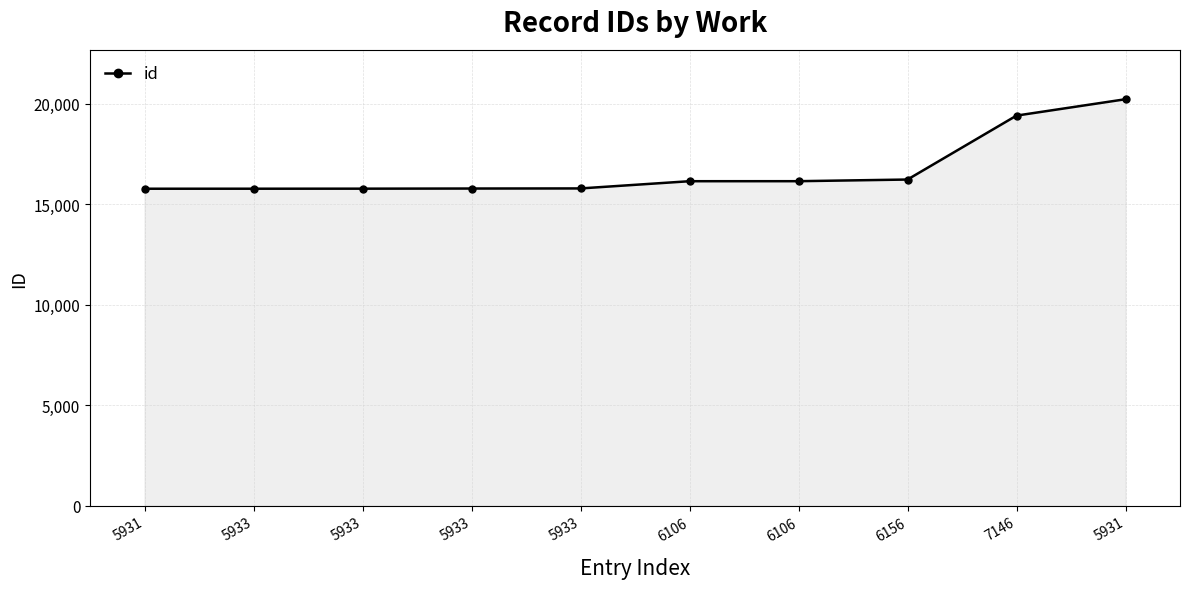

What is the sum of the values at 5933 and 6106?

31911